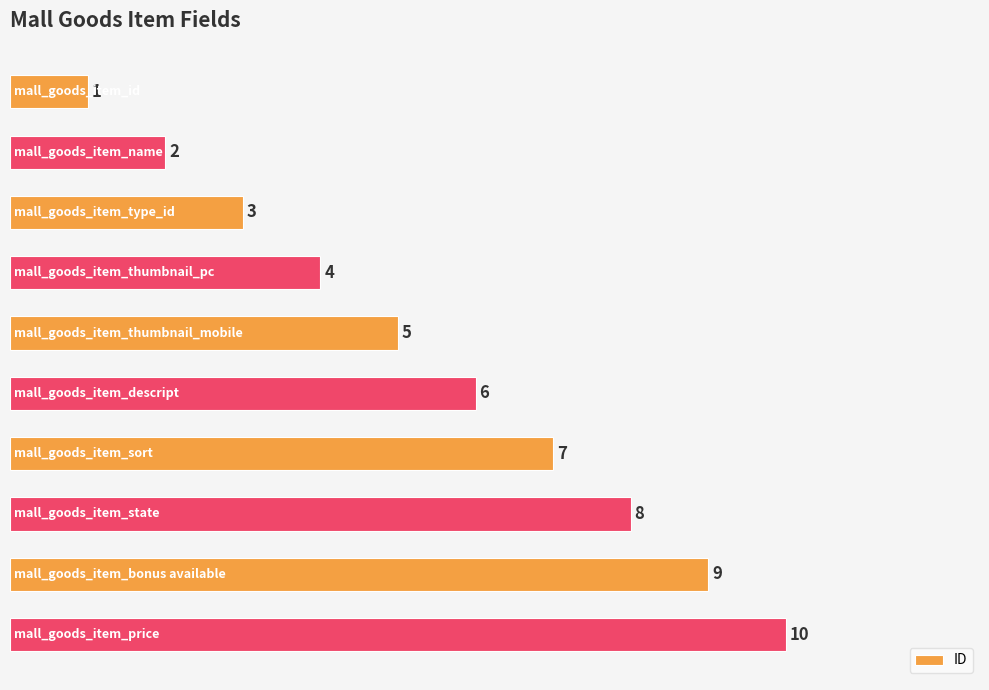

How many values are between 3 and 8?

6